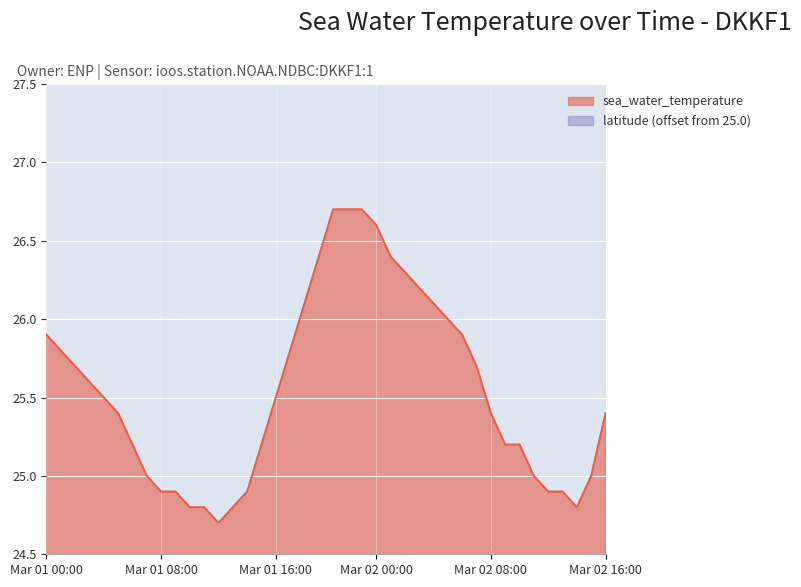

Is it true that the value at 2012-03-01T15 is 10.1?

False